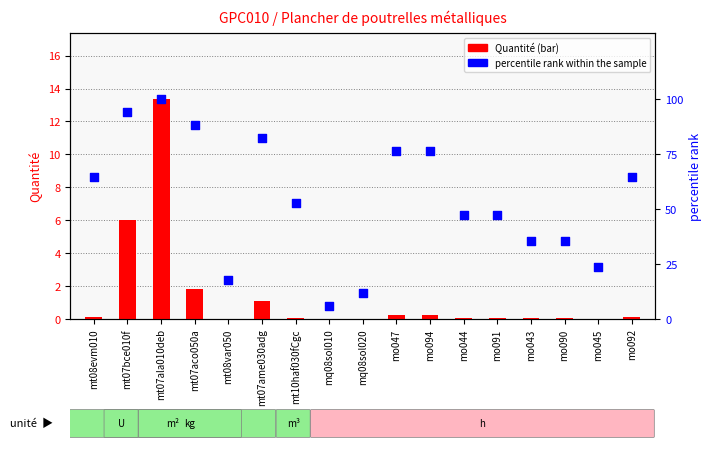

At how many categories does at least one series exceed 18?

14